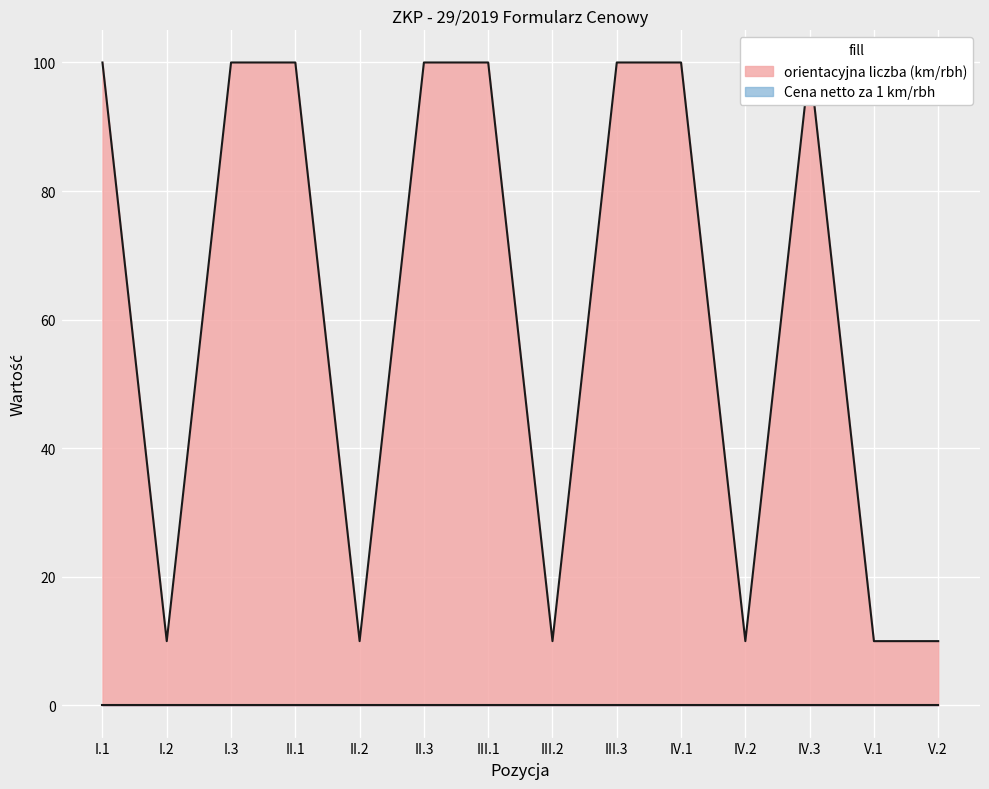

Read the value at III.1.

100